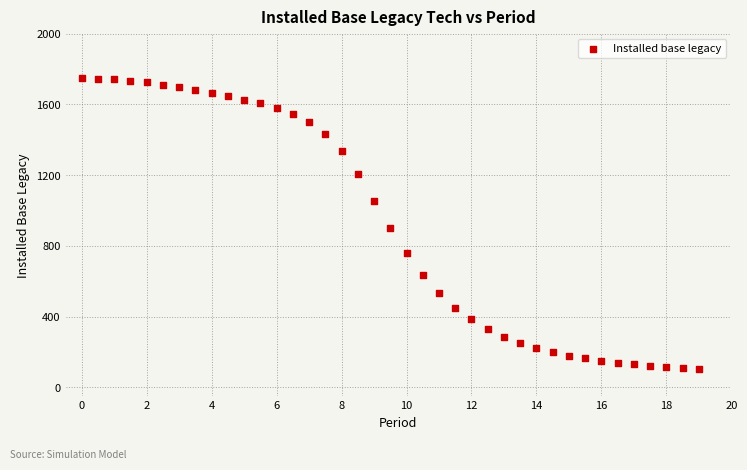

What is the range of X values (max minus min)?

19.0